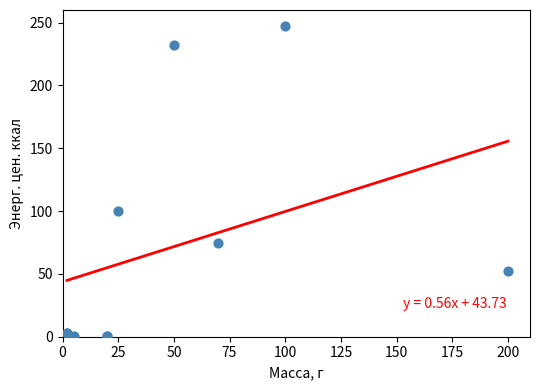

What Y value in the scatter plot is closest to 124?

99.8